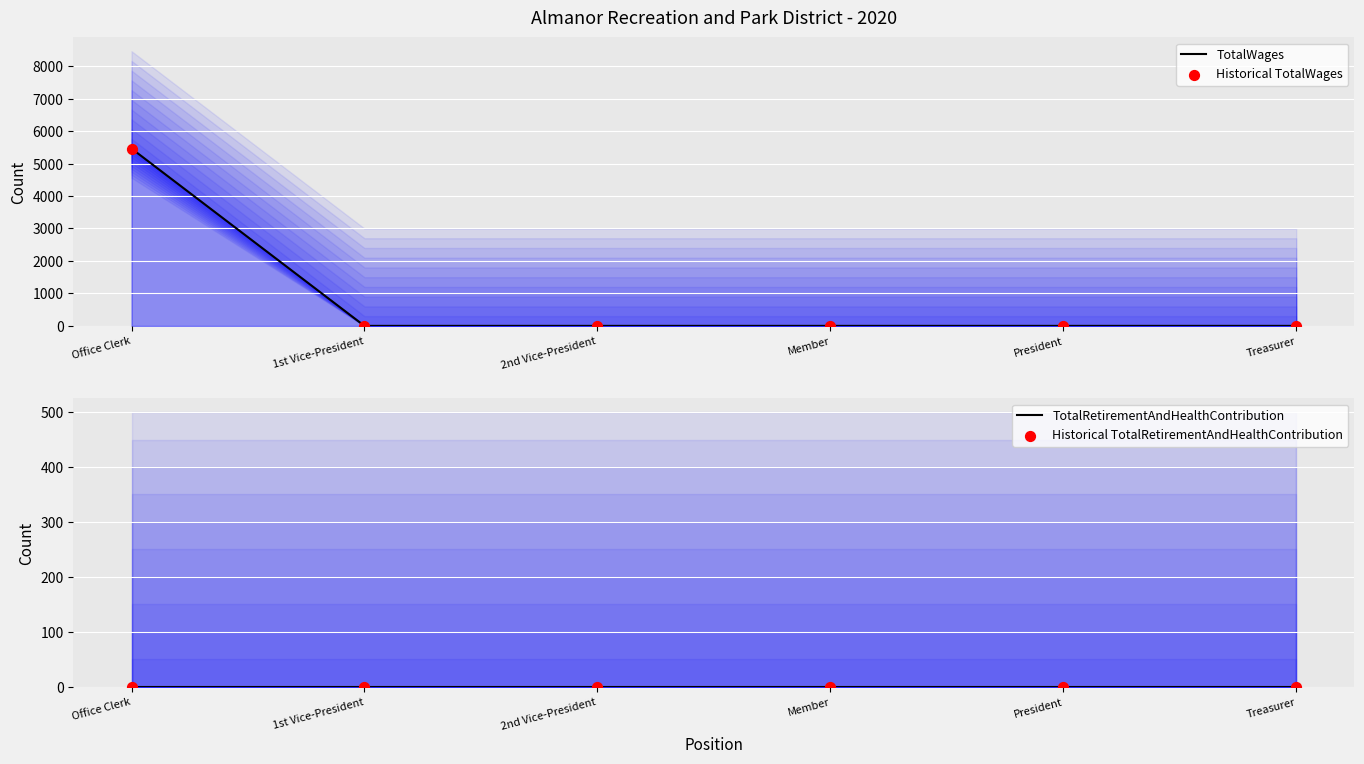

At how many categories does at least one series exceed 4810?

1